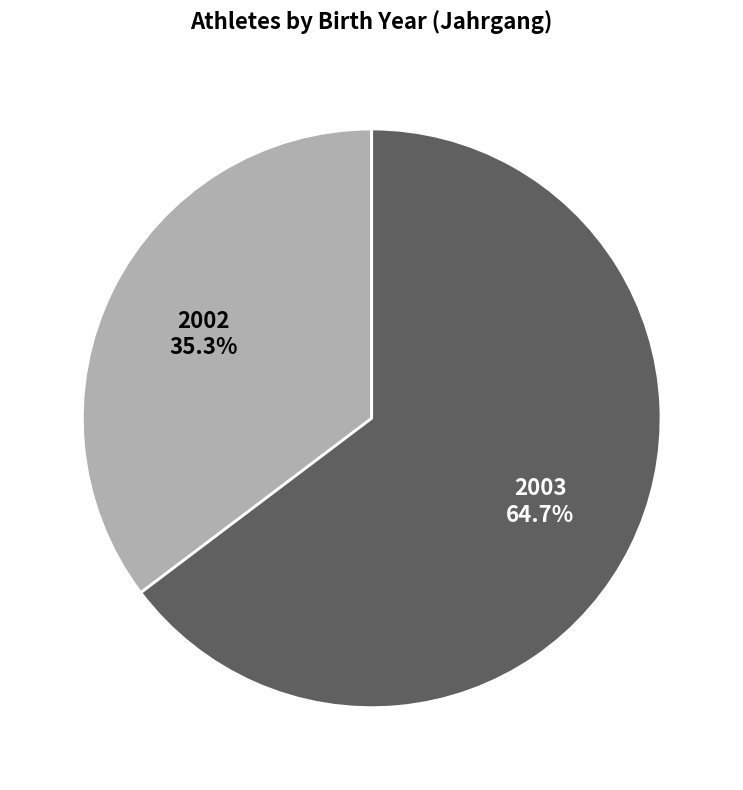

How many segments does this pie chart have?

2